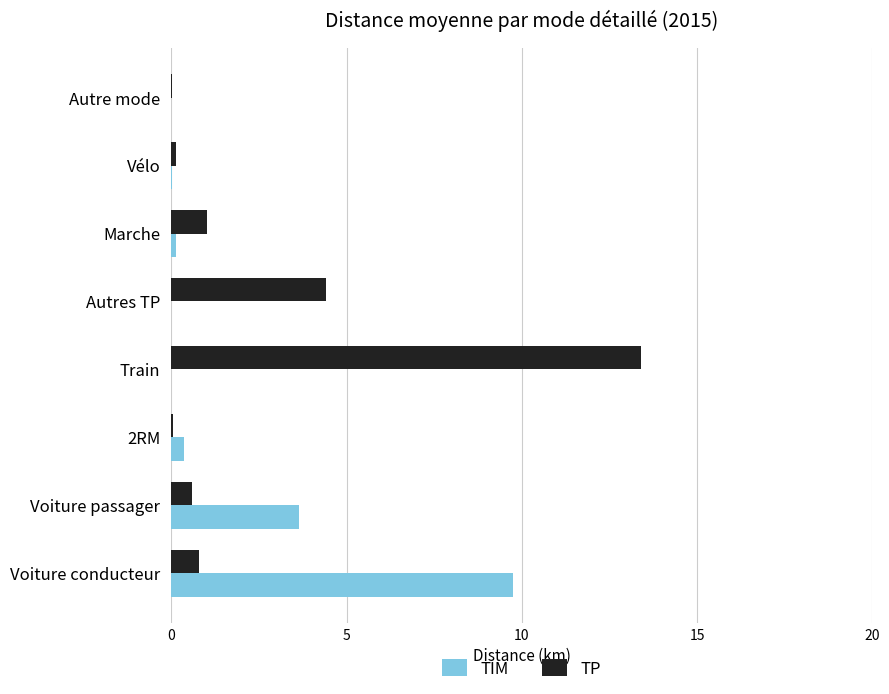

What is the maximum value shown in the chart?

13.4